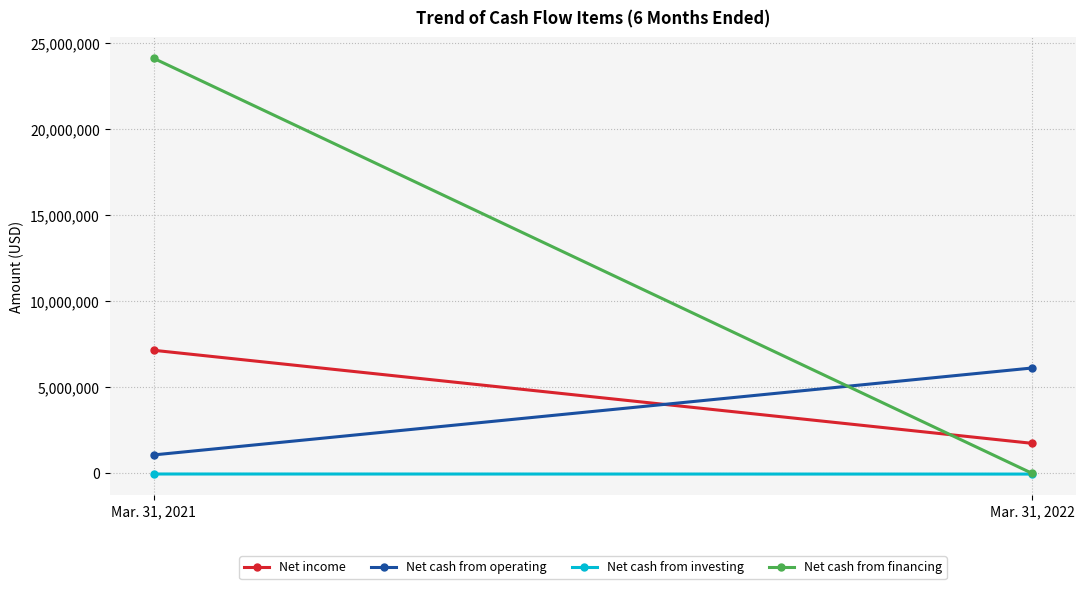

At which category does the chart reach its minimum across all series?

Mar. 31, 2022